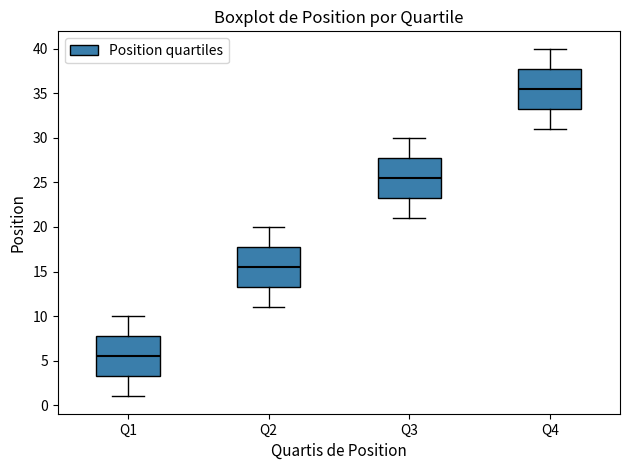

Reading left to right, transcribe this box plot: for each box, give where its median line is, the range the box spans, and where its two whiskers end, as read against the y-axis. The values are not printed on the chart, so give them approximately, as read against the axis.

Q1: median 5.5, box 3.5 to 8.0, whiskers 1.0 to 10.0
Q2: median 15.5, box 13.5 to 18.0, whiskers 11.0 to 20.0
Q3: median 25.5, box 23.5 to 28.0, whiskers 21.0 to 30.0
Q4: median 35.5, box 33.5 to 38.0, whiskers 31.0 to 40.0